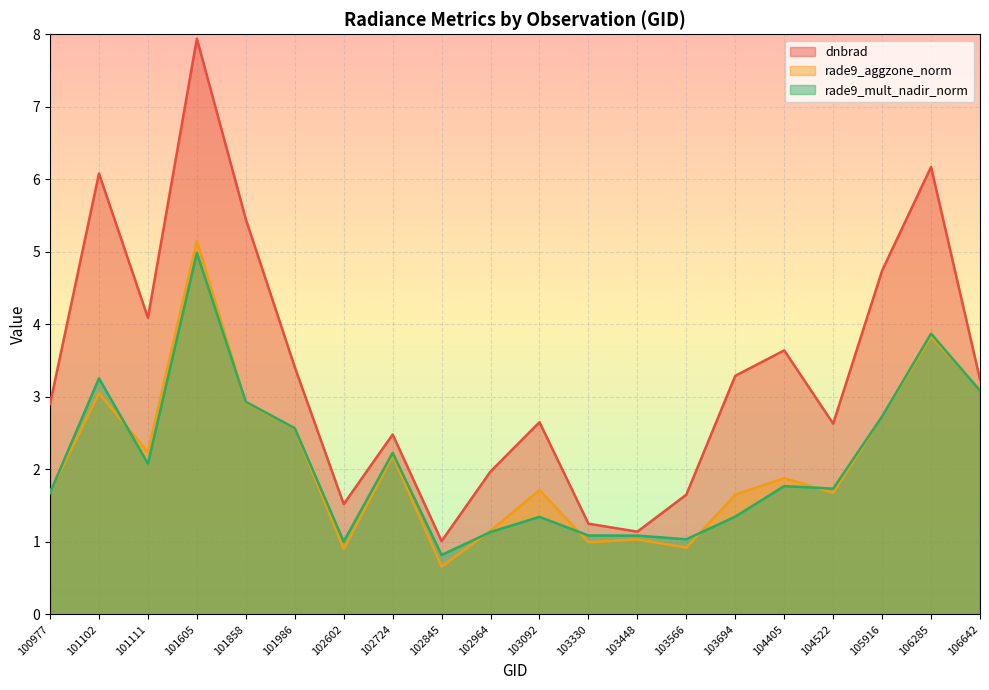

Is the value of dnbrad at 101858 greater than the value of rade9_mult_nadir_norm at 102964?

Yes